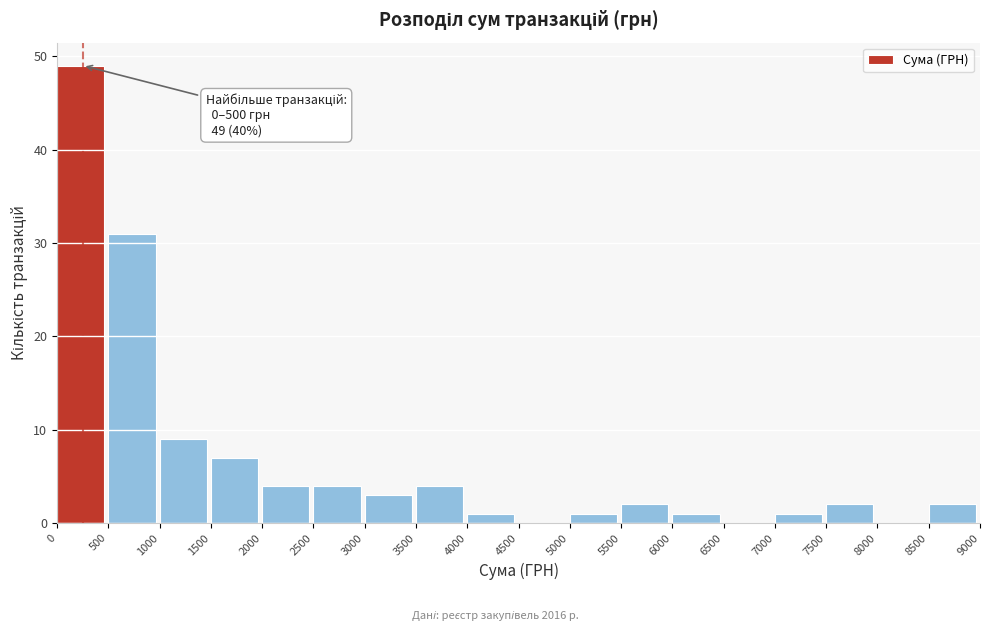

Which range on the x-axis has the tallest bar?

0 to 500